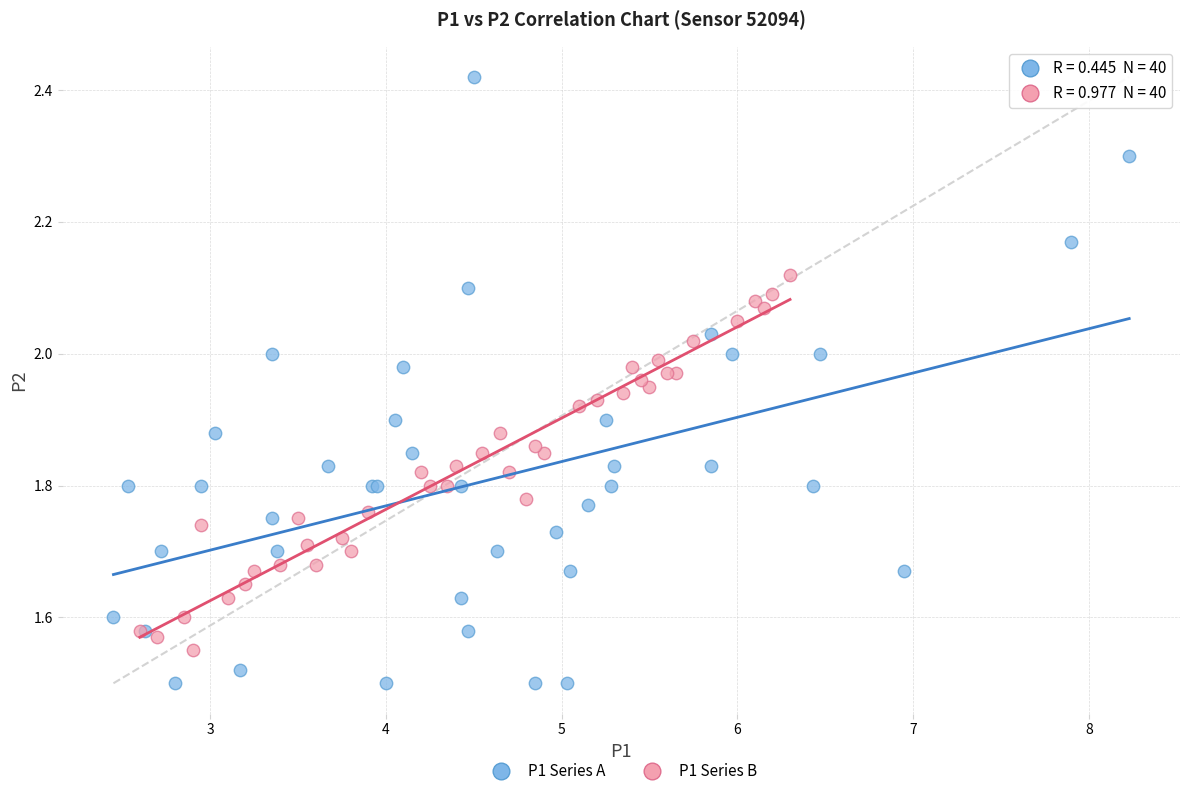

Which series has the largest Y range (max minus min)?

P1 Series A